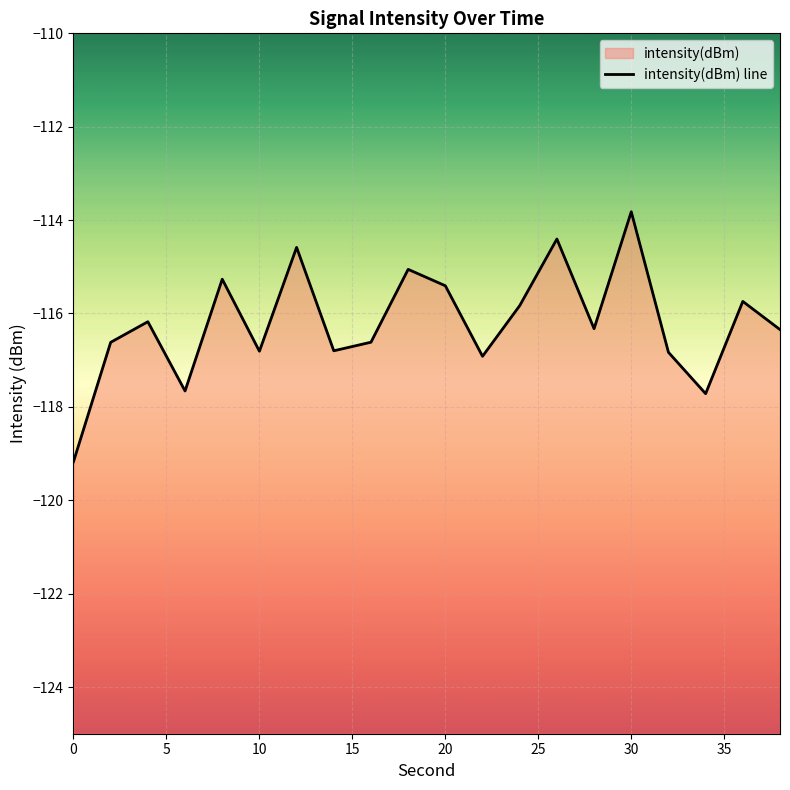

Does the chart display data point markers on the line(s)?

No